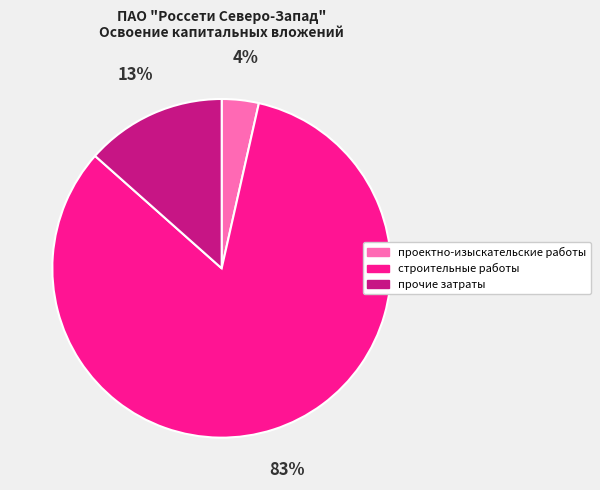

How many segments does this pie chart have?

3